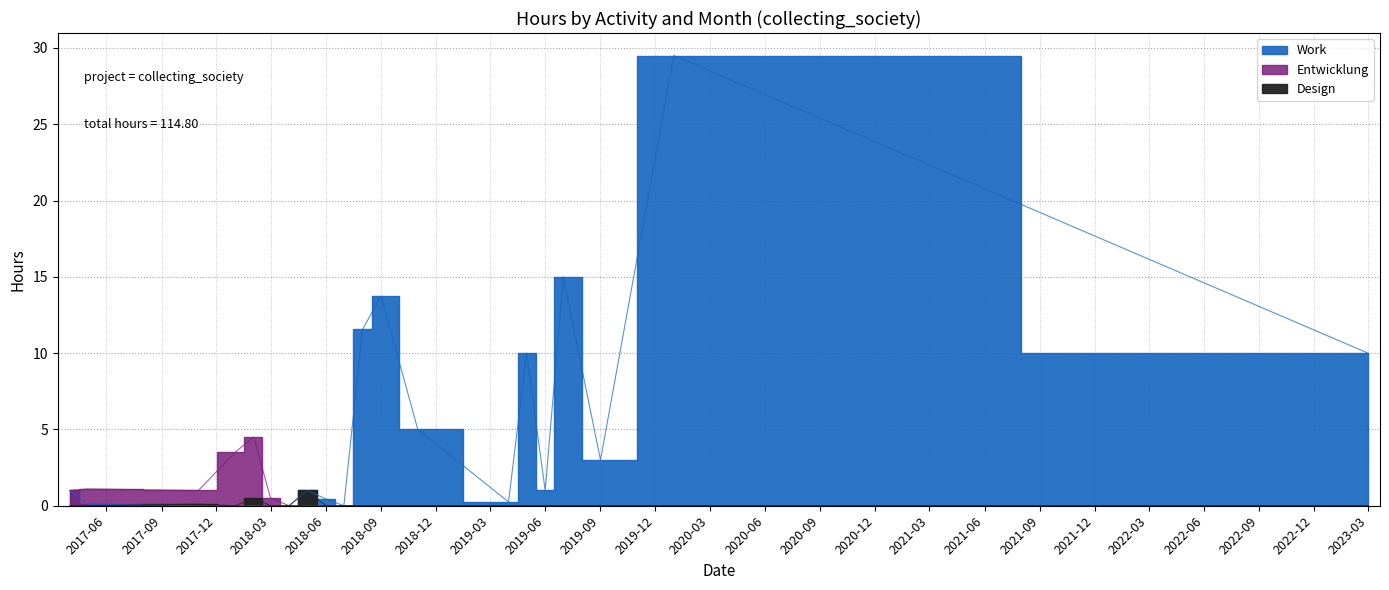

What position from the right is 2019-04?

7